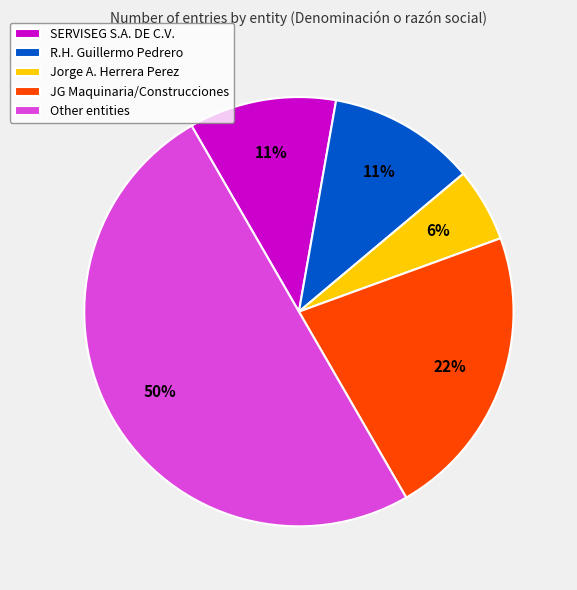

To the nearest percent, what is the average slice percentage?

20%